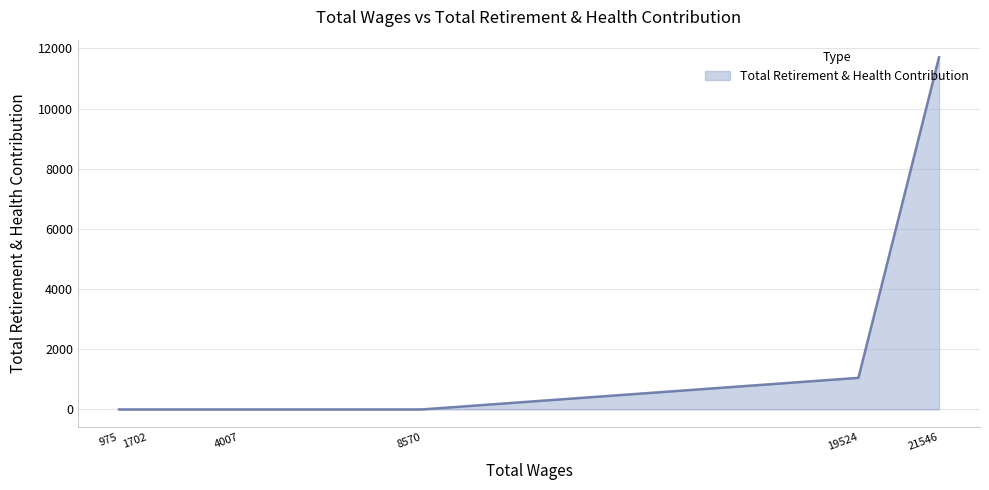

What is the difference between the maximum and second lowest values?

11708